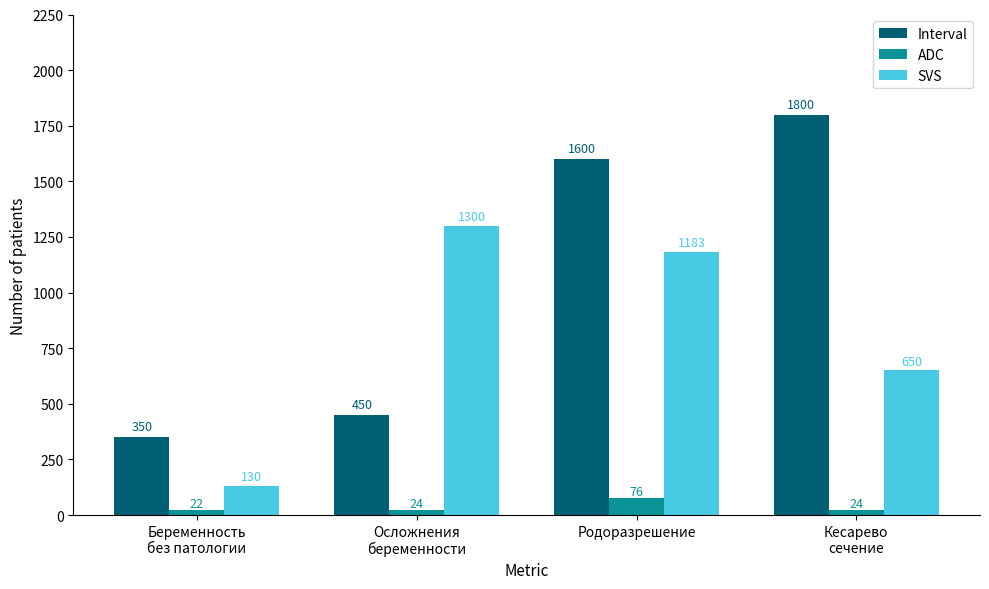

Is it true that Interval equals 450 at Осложнения
беременности?

True